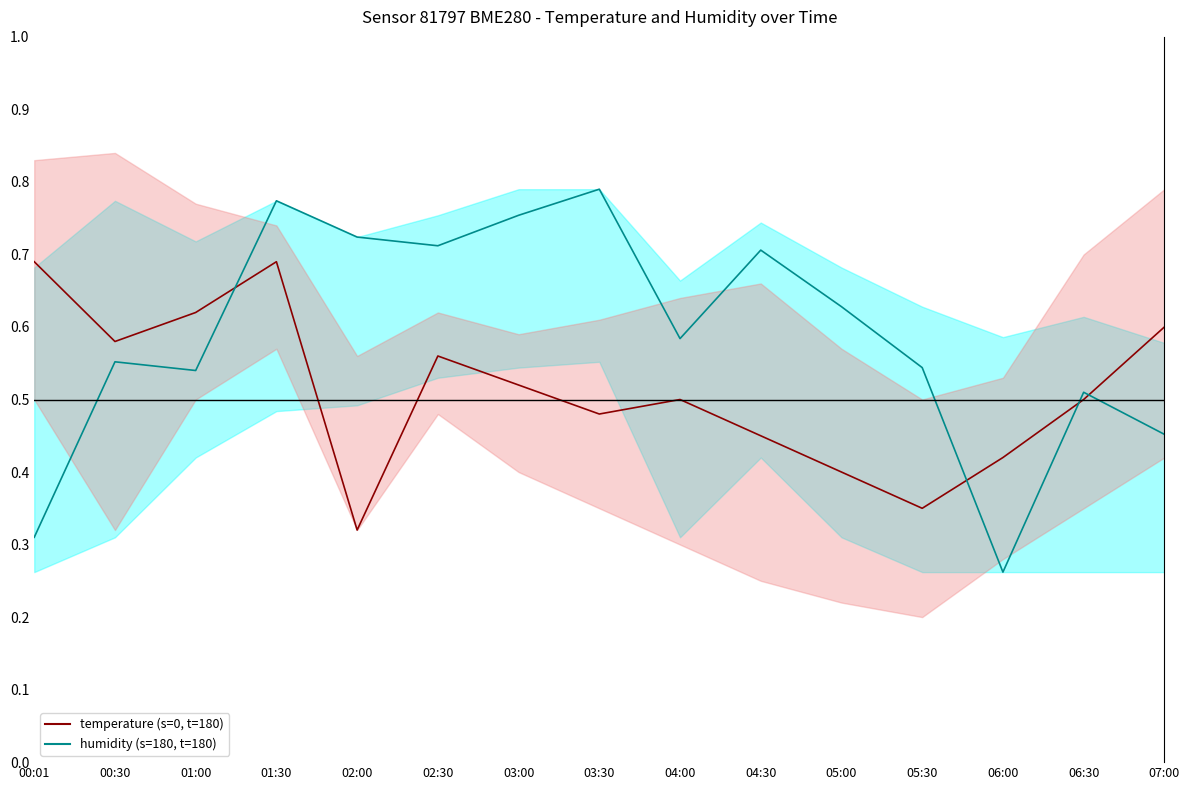

What is the sum of the temperature (s=0) values at 00:30 and 01:00?

1.2